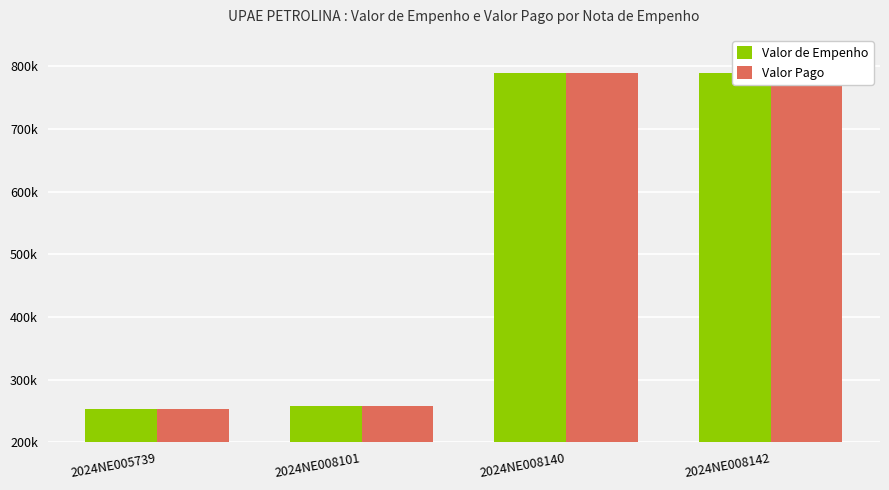

How many bars are there in total?

8